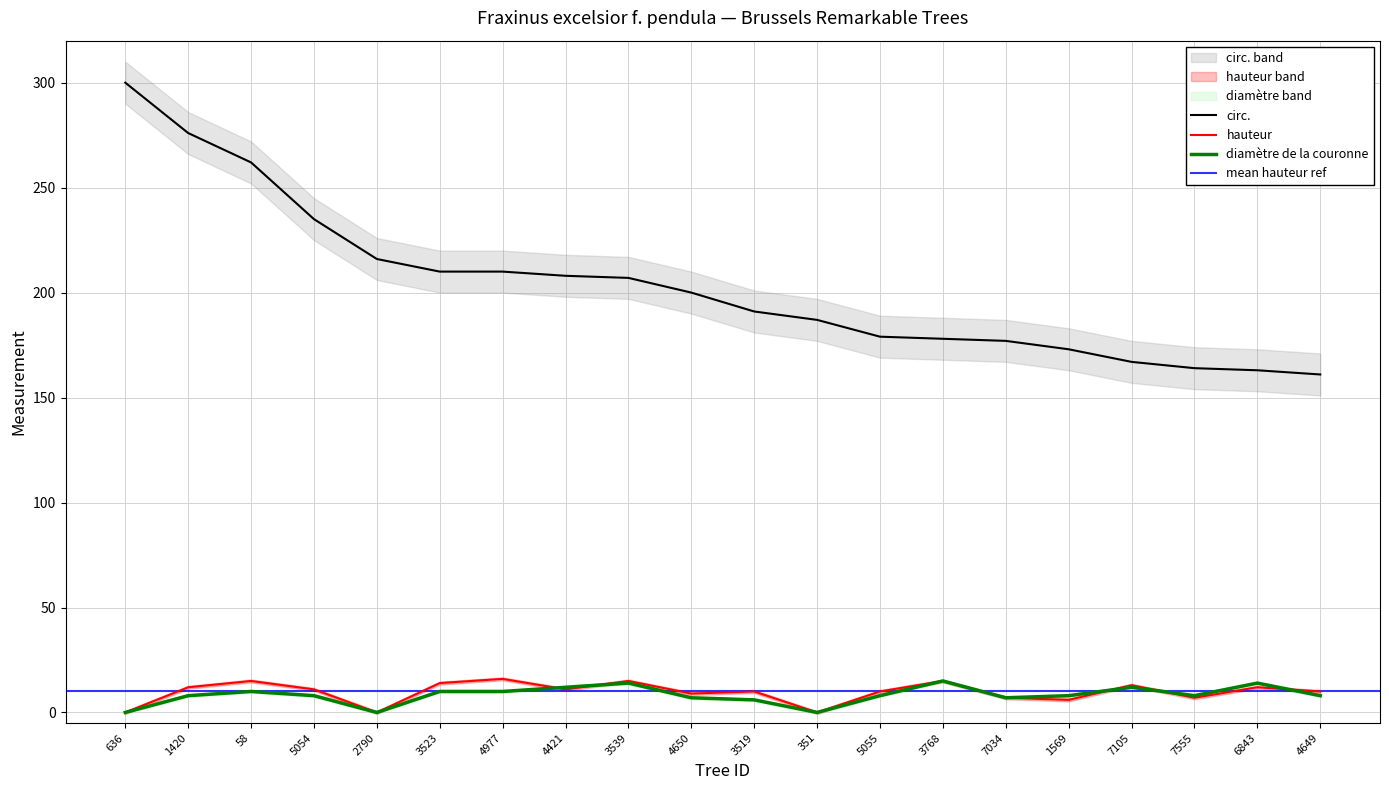

What is the sum of the diamètre de la couronne values at 3519 and 4650?

13